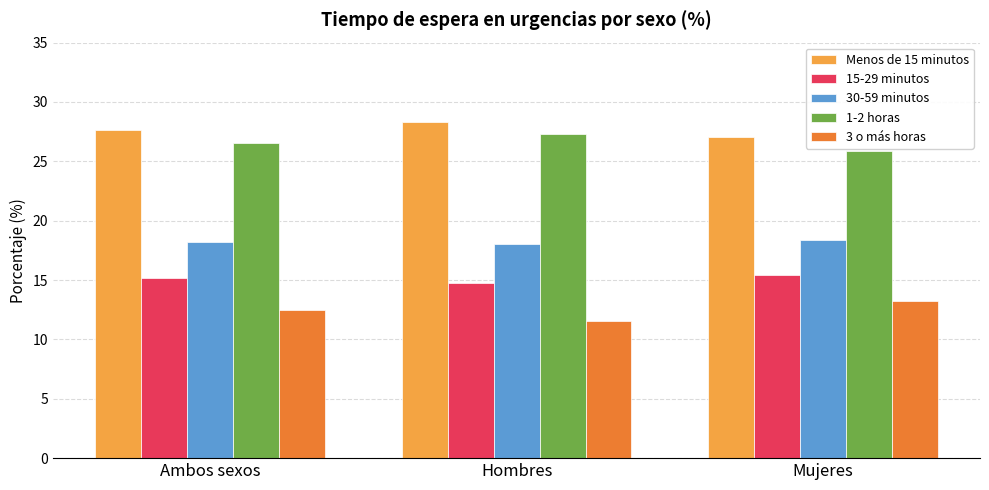

List the labels in order of 15-29 minutos value, smallest first.

Hombres, Ambos sexos, Mujeres